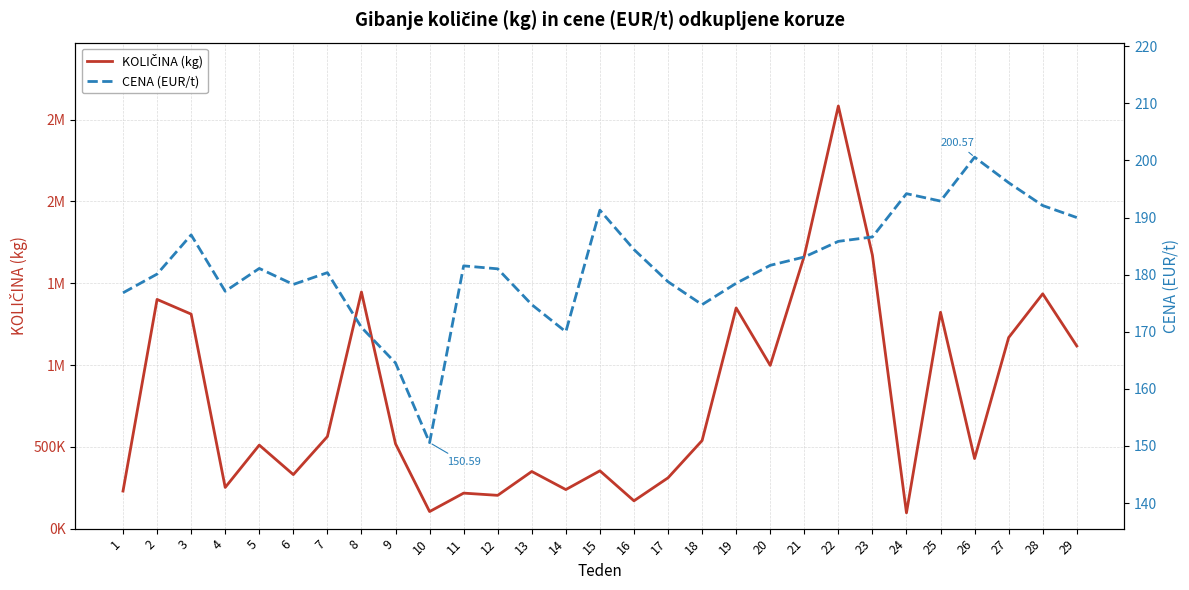

What is the maximum value shown in the chart?

2583420.0